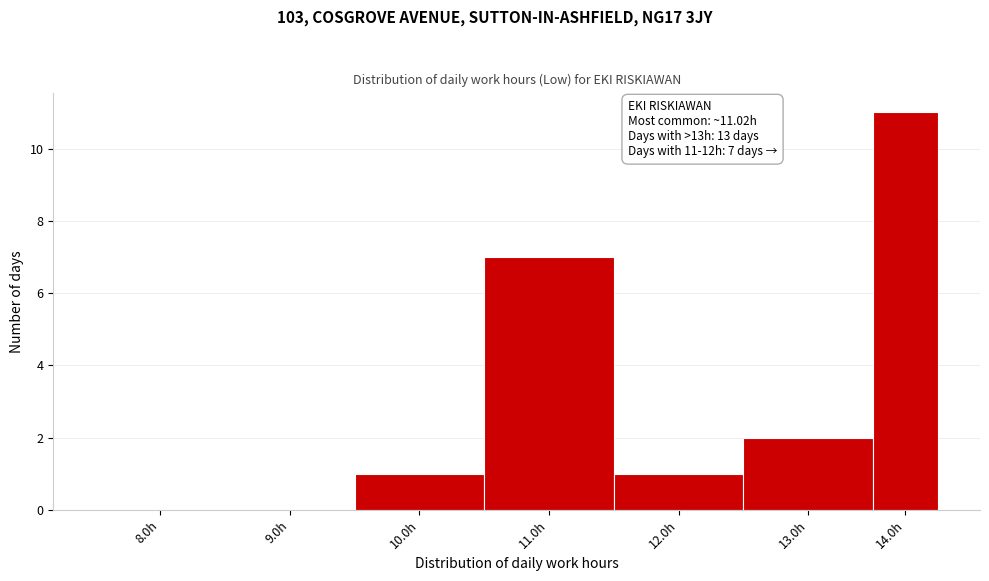

Reading right to left, list all the values displayed in this chart.

14.0h=11	13.0h=2	12.0h=1	11.0h=7	10.0h=1	9.0h=0	8.0h=0